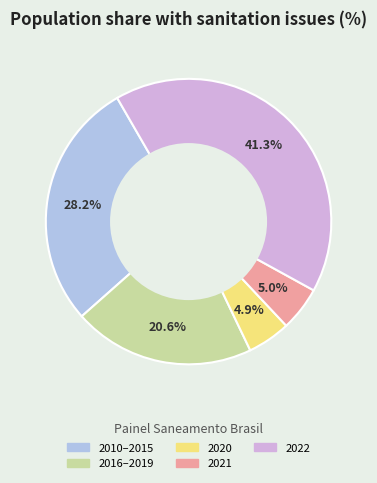

To the nearest percent, what is the average slice percentage?

20%